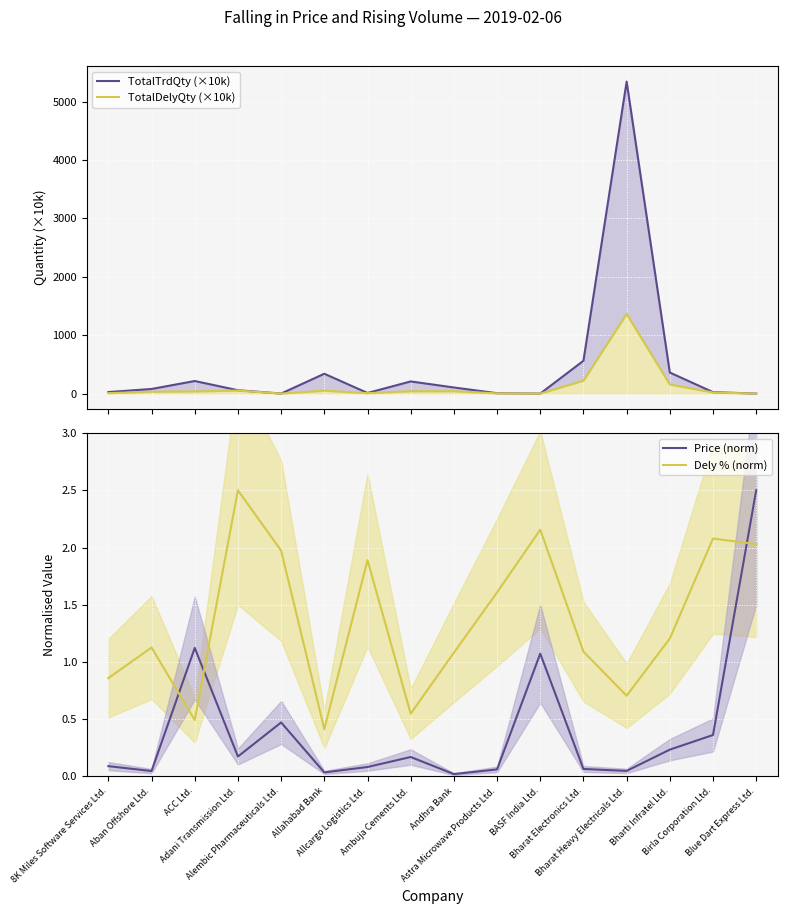

List the series in order of their peak value, lowest first.

Price (norm), Dely % (norm), TotalDelyQty (×10k), TotalTrdQty (×10k)